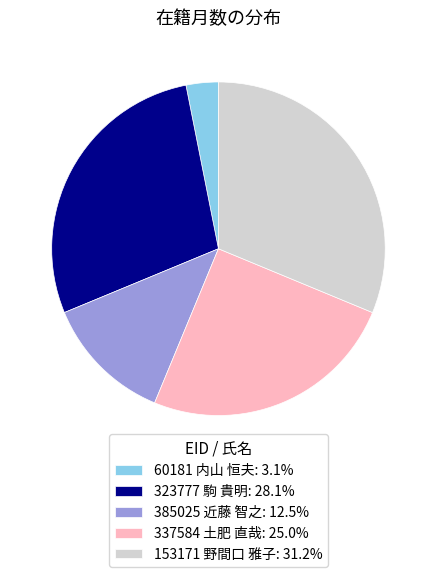

Approximately how many times larger is the value at 385025 近藤 智之: 12.5% compared to 323777 駒 貴明: 28.1%?

0.4